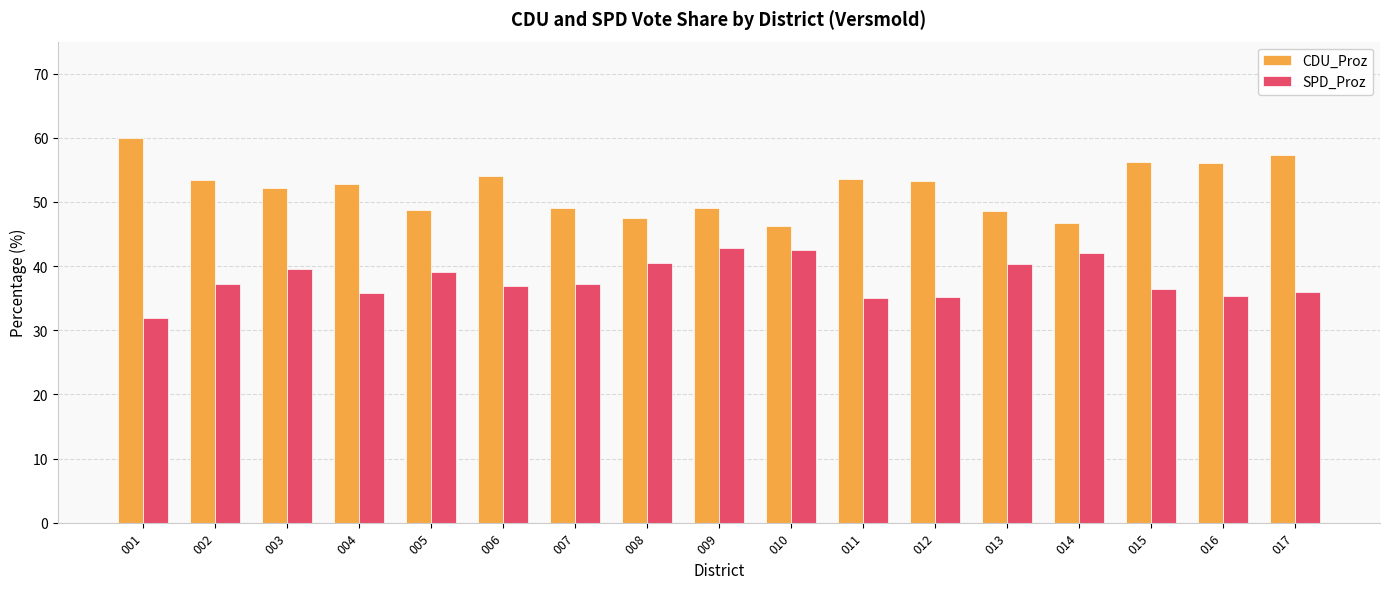

Where does the CDU_Proz series first go above 52?

001